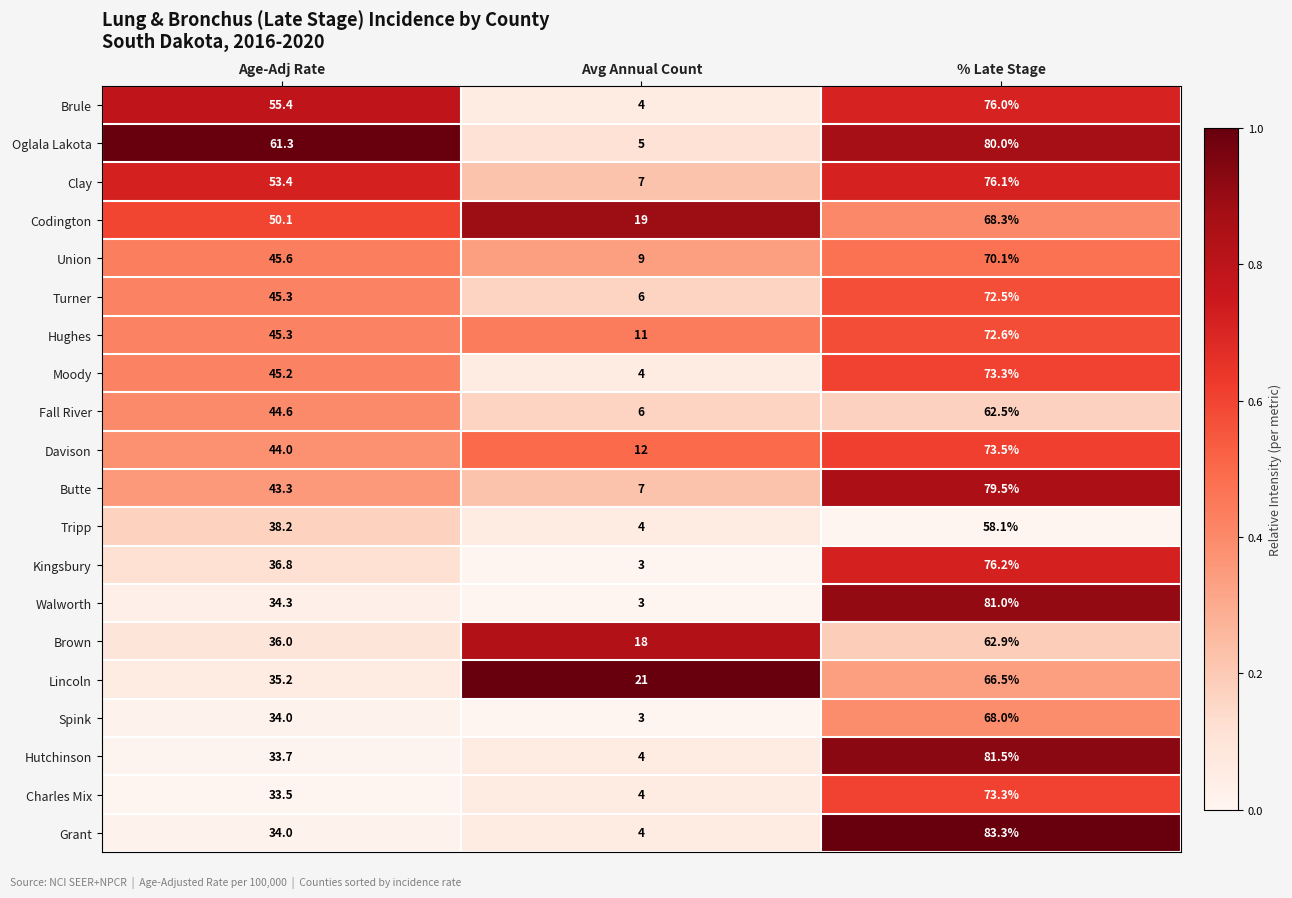

True or false: Davison has a value of 12.0 at Avg Annual Count.

True